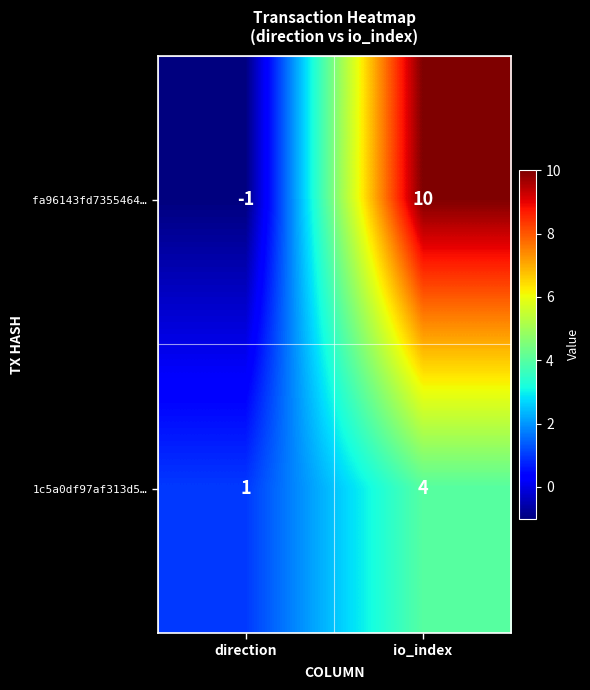

Between direction and io_index, which series saw the biggest shift?

fa96143fd7355464…